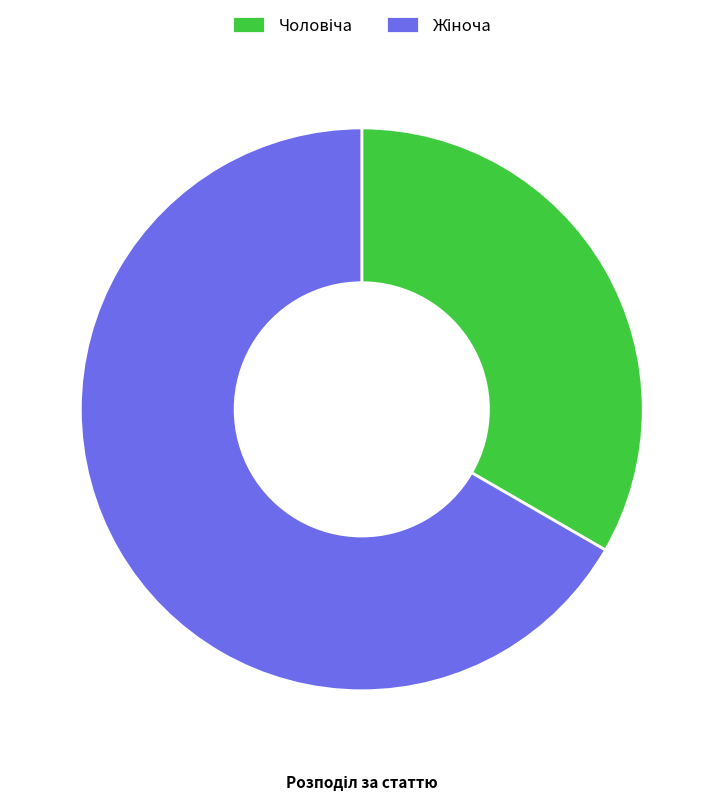

Is there any slice that represents more than half of the pie?

Yes